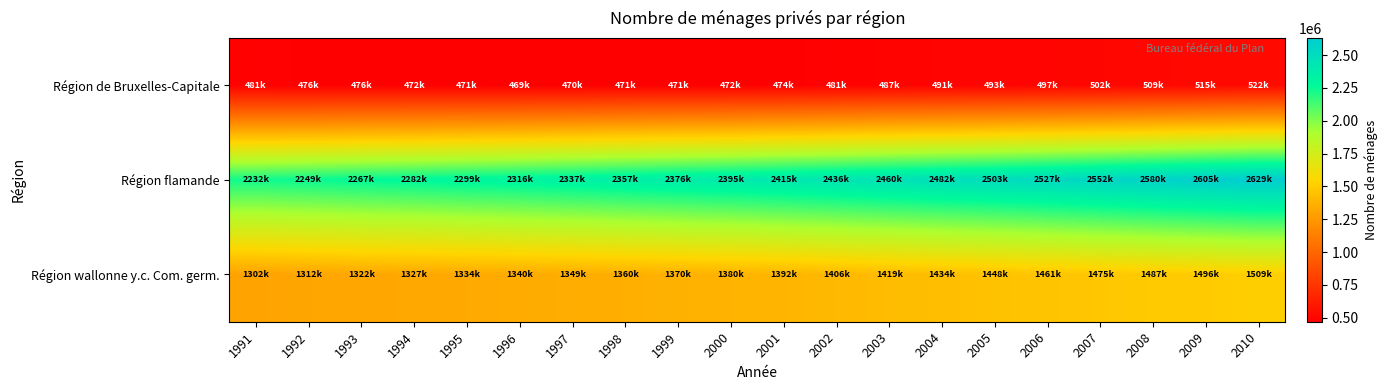

Count the number of data series in this chart.

3